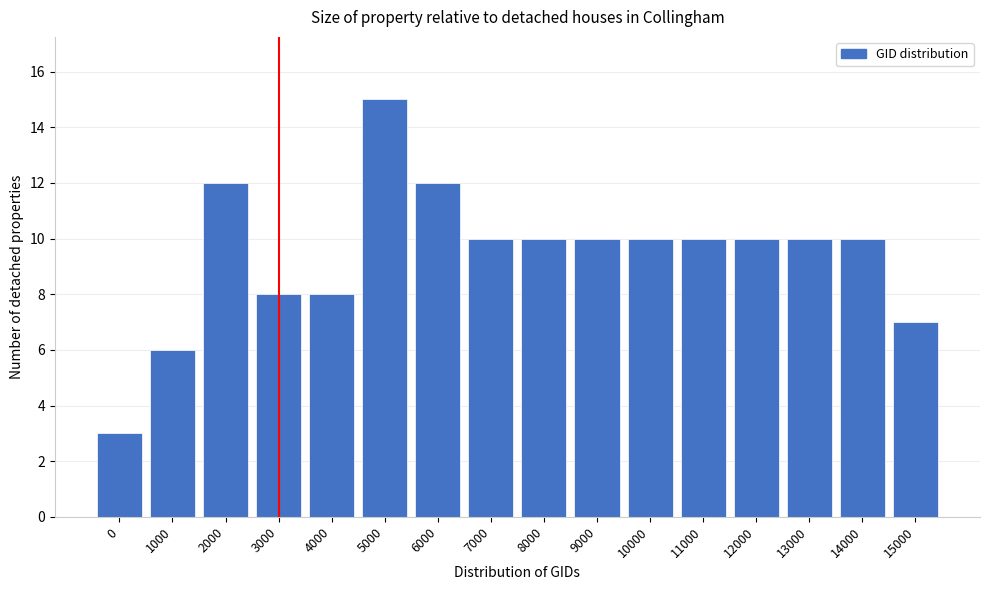

Reading left to right, extract all data points from this chart.

3	6	12	8	8	15	12	10	10	10	10	10	10	10	10	7